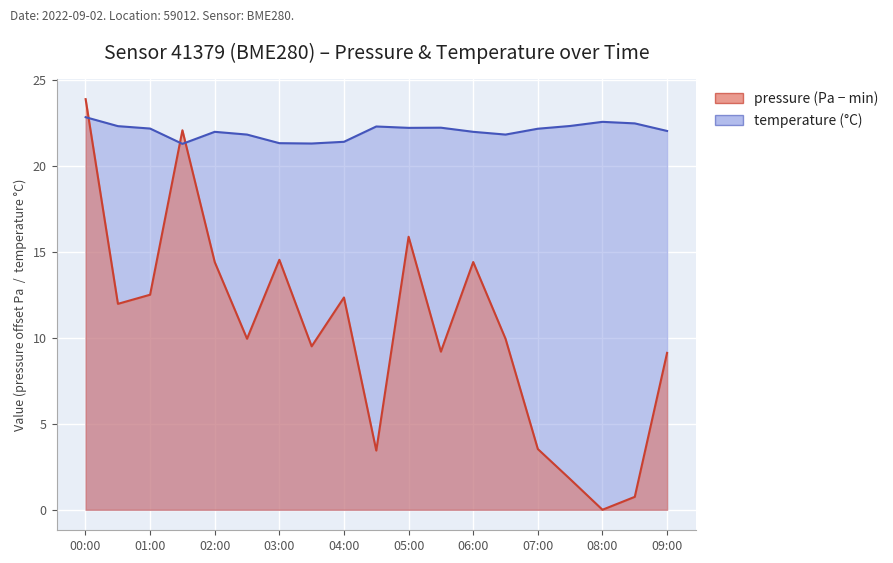

Rank the categories by pressure value from highest to lowest.

00:00, 01:30, 05:00, 03:00, 02:00, 06:00, 01:00, 04:00, 00:30, 02:30, 06:30, 03:30, 05:30, 09:00, 07:00, 04:30, 07:30, 08:30, 08:00